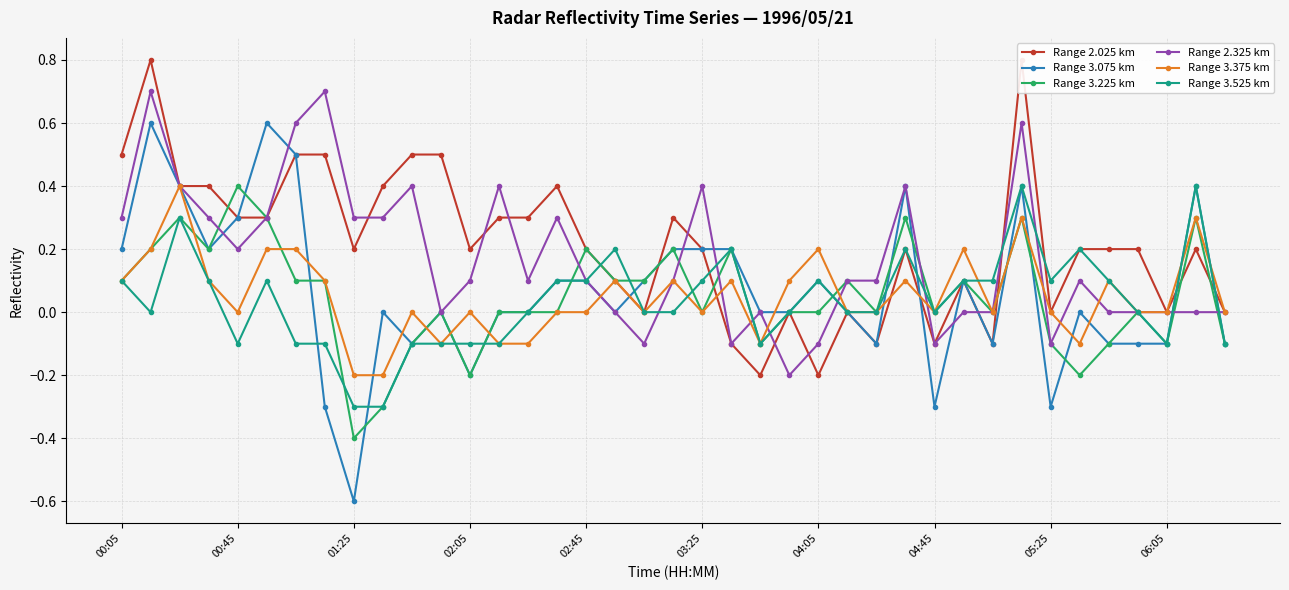

Rank the series at 30 from lowest to highest value.

Range 2.025 km, Range 3.075 km, Range 3.225 km, Range 2.325 km, Range 3.375 km, Range 3.525 km